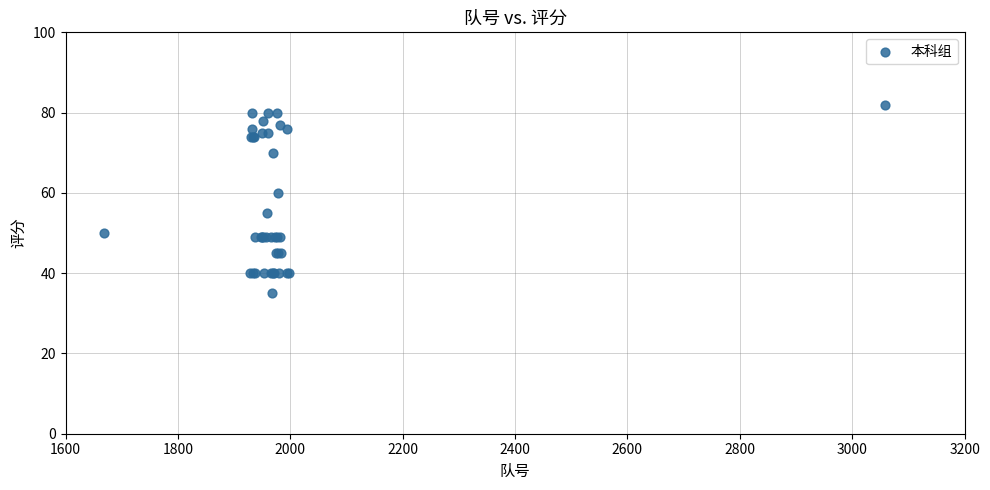

What Y value in the scatter plot is closest to 58?

60